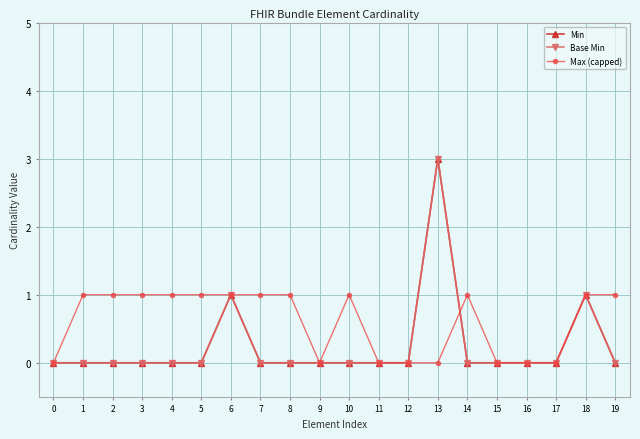

Does the chart have visible grid lines?

Yes